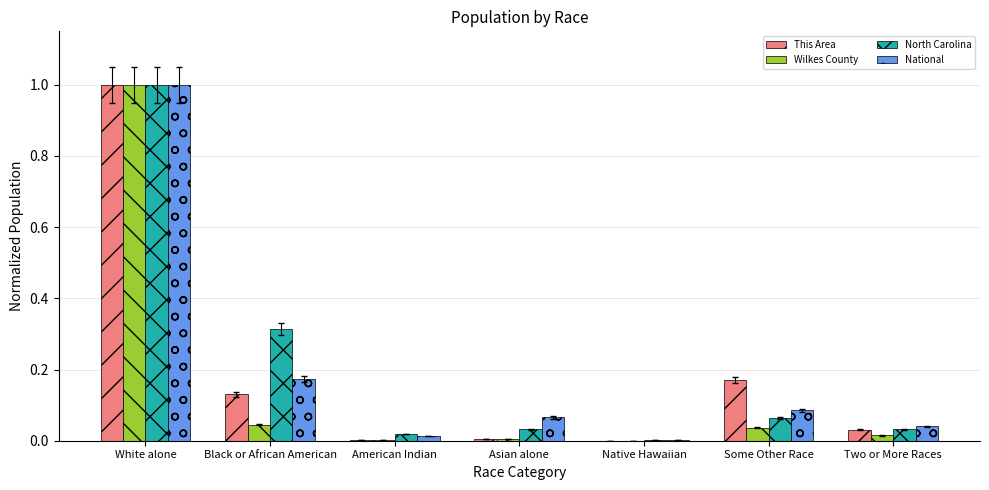

Is the value of This Area at Asian alone greater than the value of Wilkes County at Black or African American?

No